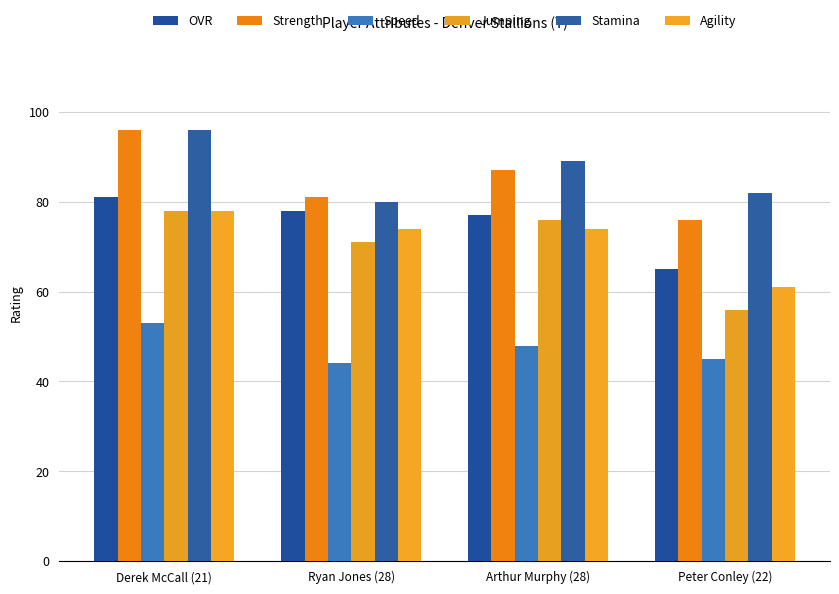

List the labels in order of OVR value, largest first.

Derek McCall (21), Ryan Jones (28), Arthur Murphy (28), Peter Conley (22)